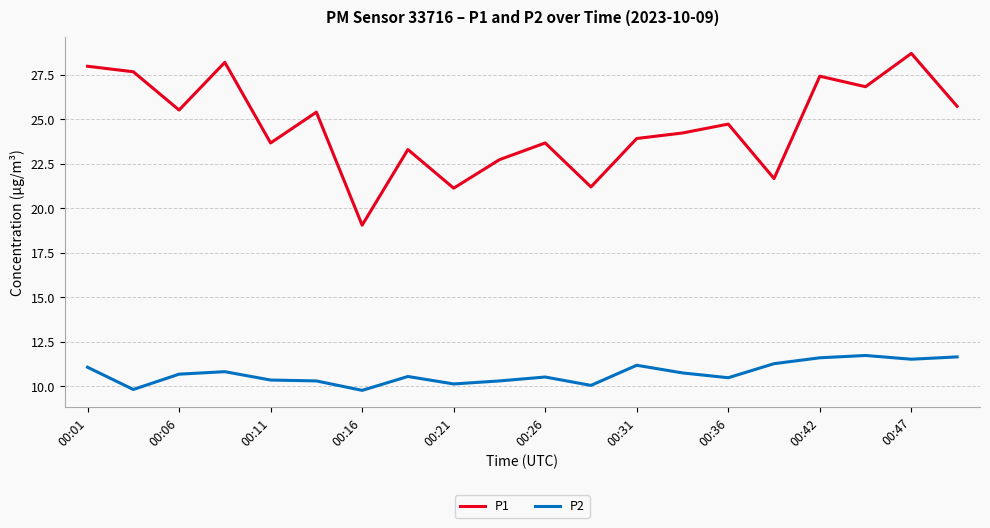

Which series has the largest total across all categories?

P1